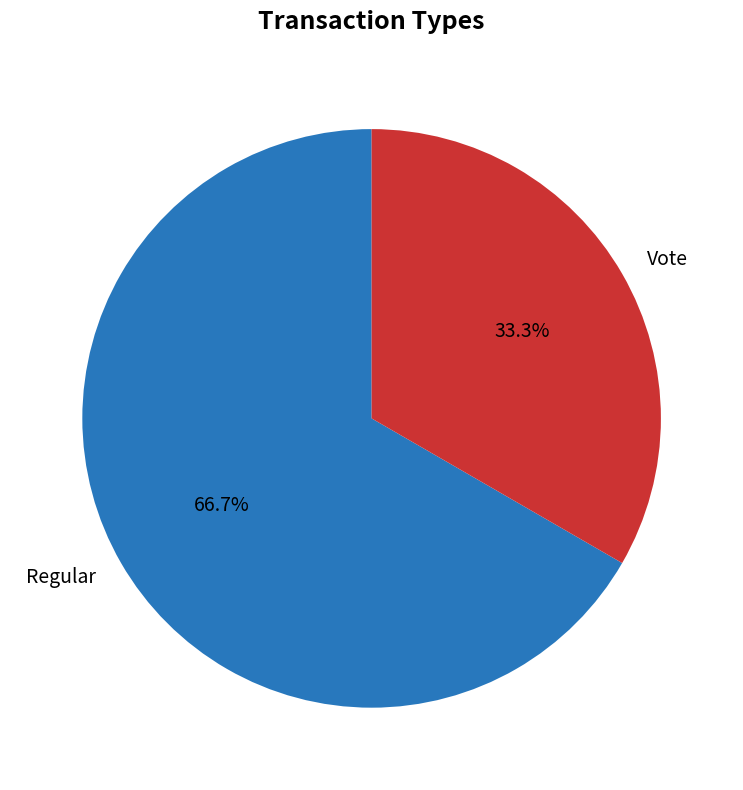

Combined, do Regular and Vote account for over 50%?

Yes